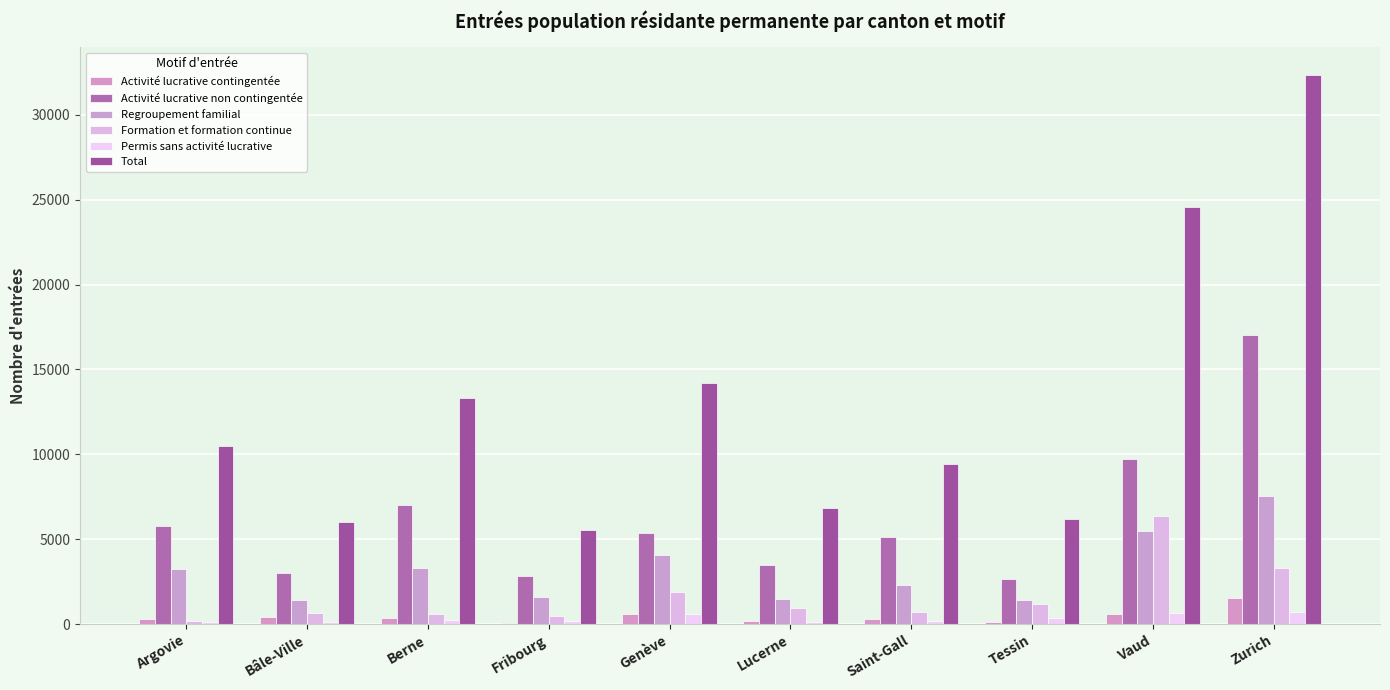

What is the value of the Formation et formation continue bar at the 7th from the left?

731